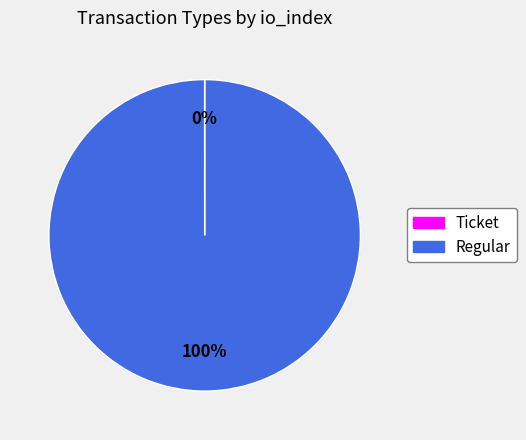

What percentage is the Regular slice, to the nearest percent?

100%